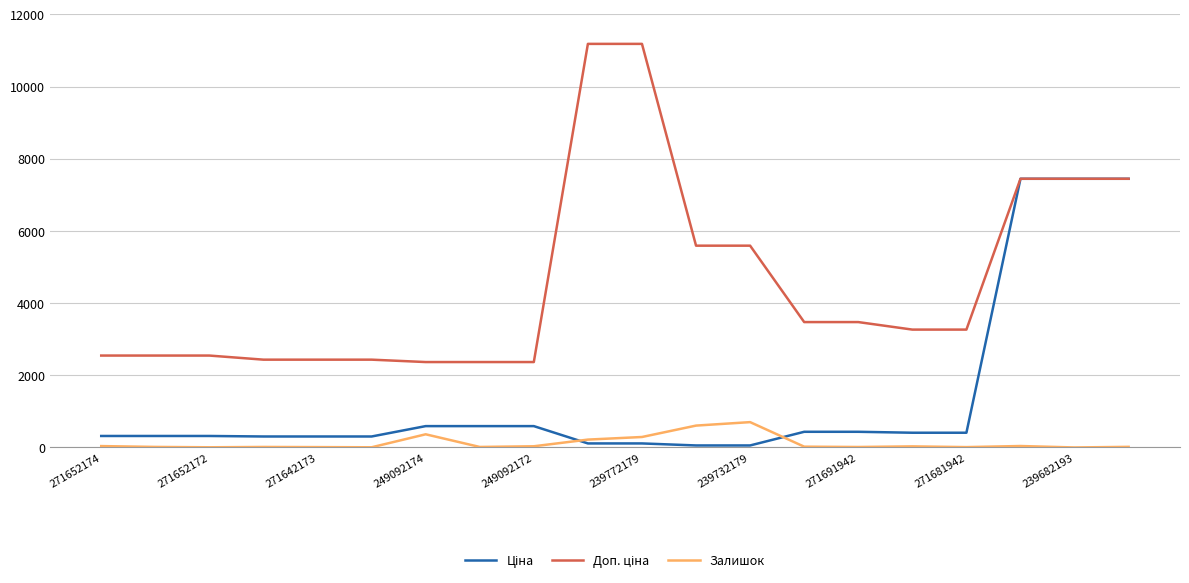

How many distinct data groups are displayed?

3